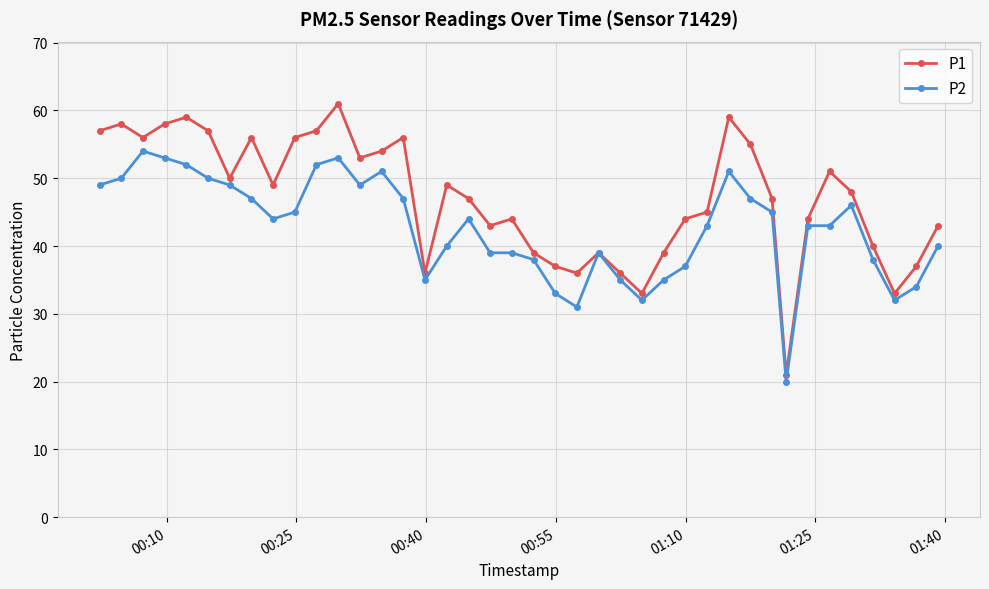

Which series has the largest total across all categories?

P1